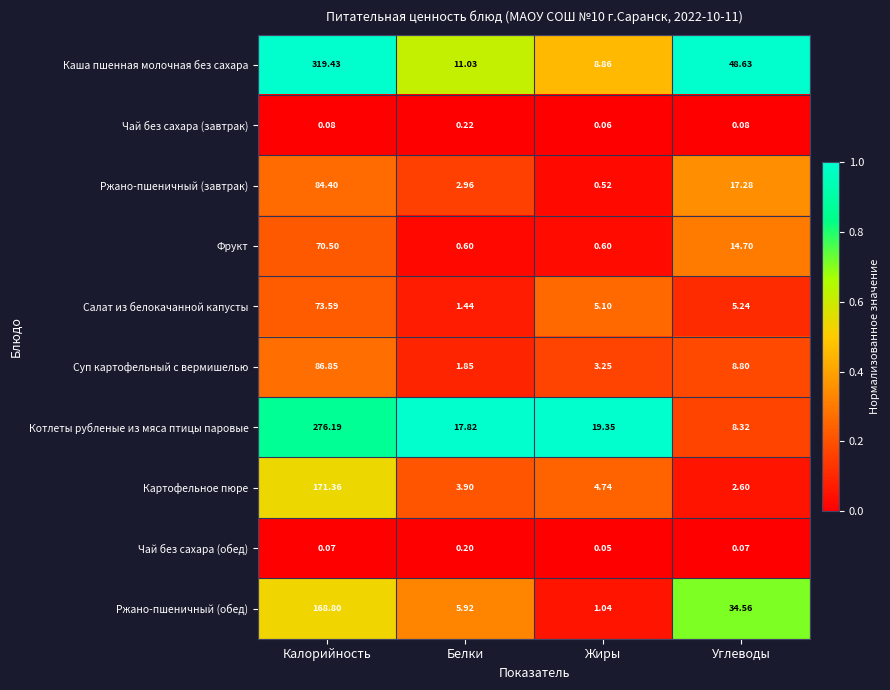

Rank the series at Калорийность from lowest to highest value.

Чай без сахара (обед), Чай без сахара (завтрак), Фрукт, Салат из белокачанной капусты, Ржано-пшеничный (завтрак), Суп картофельный с вермишелью, Ржано-пшеничный (обед), Картофельное пюре, Котлеты рубленые из мяса птицы паровые, Каша пшенная молочная без сахара